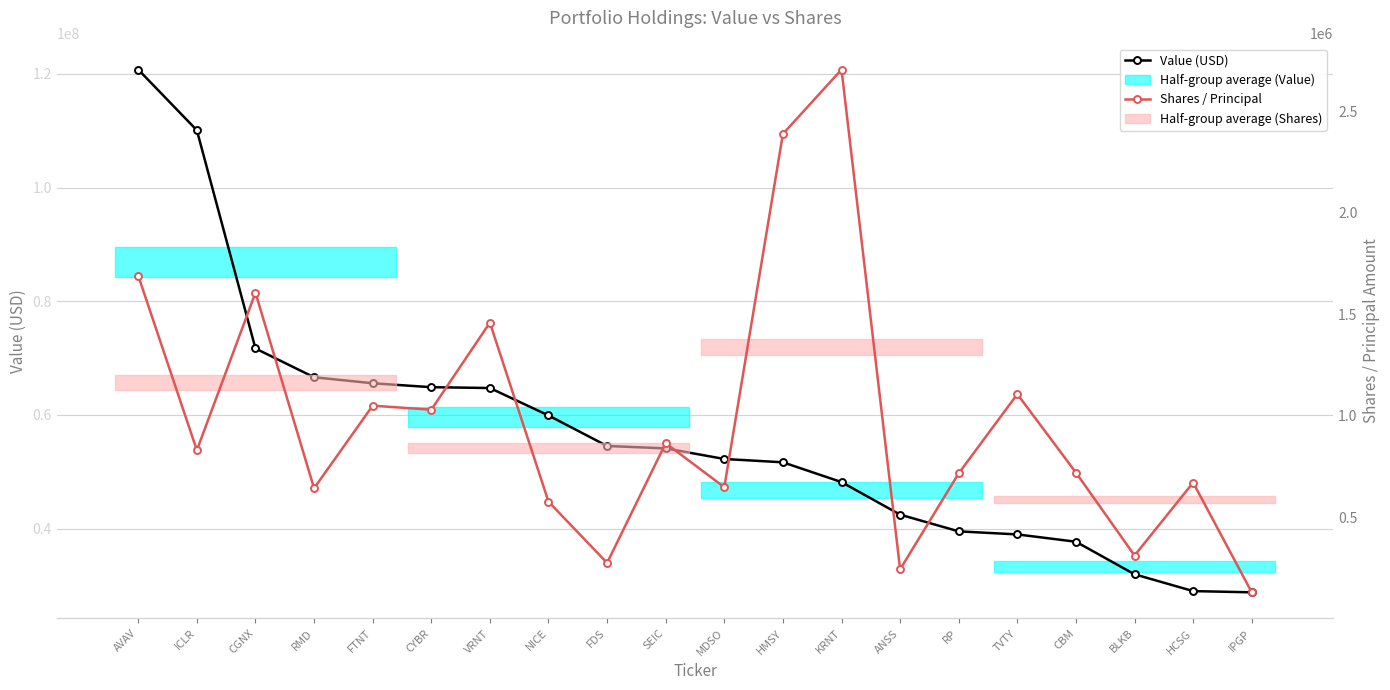

At which category is the sum across all series the highest?

AVAV